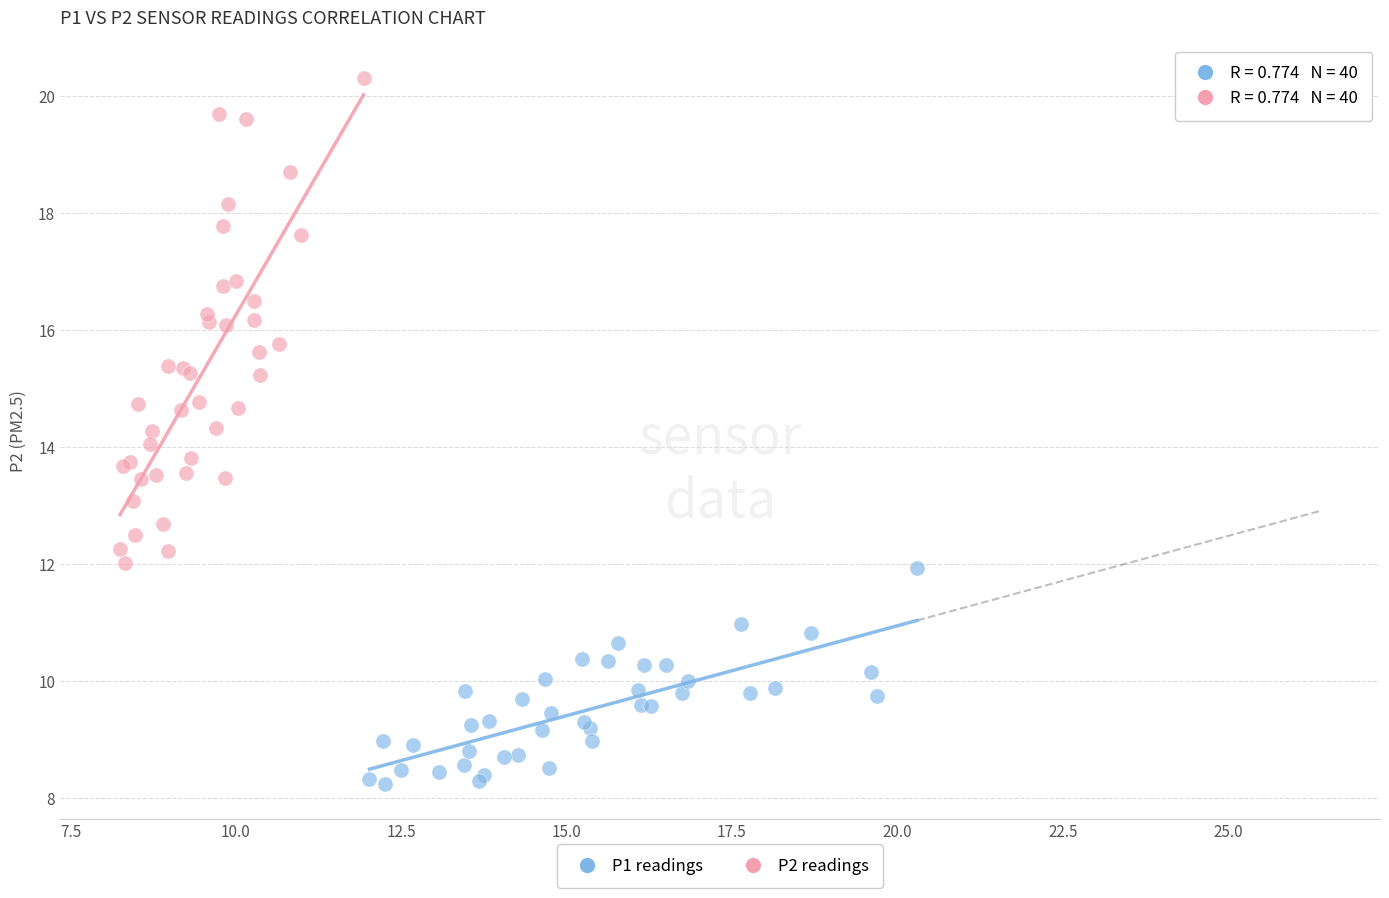

What are all the series names shown in the legend?

P1 readings, P2 readings